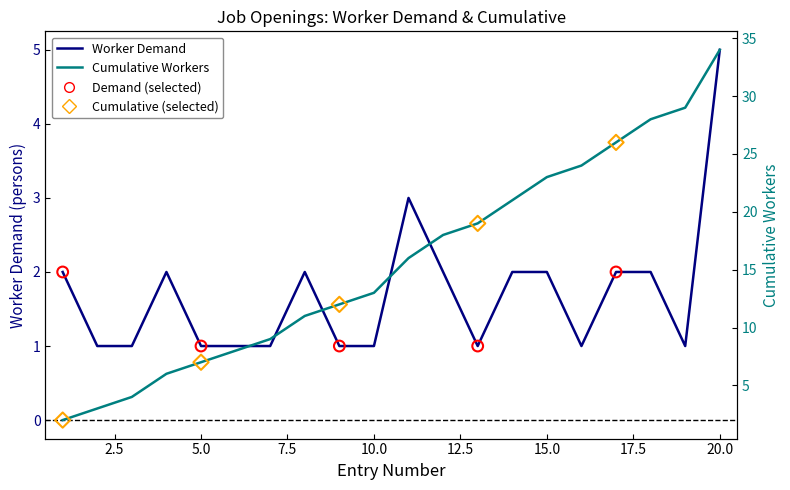

At which category is the sum across all series the highest?

20